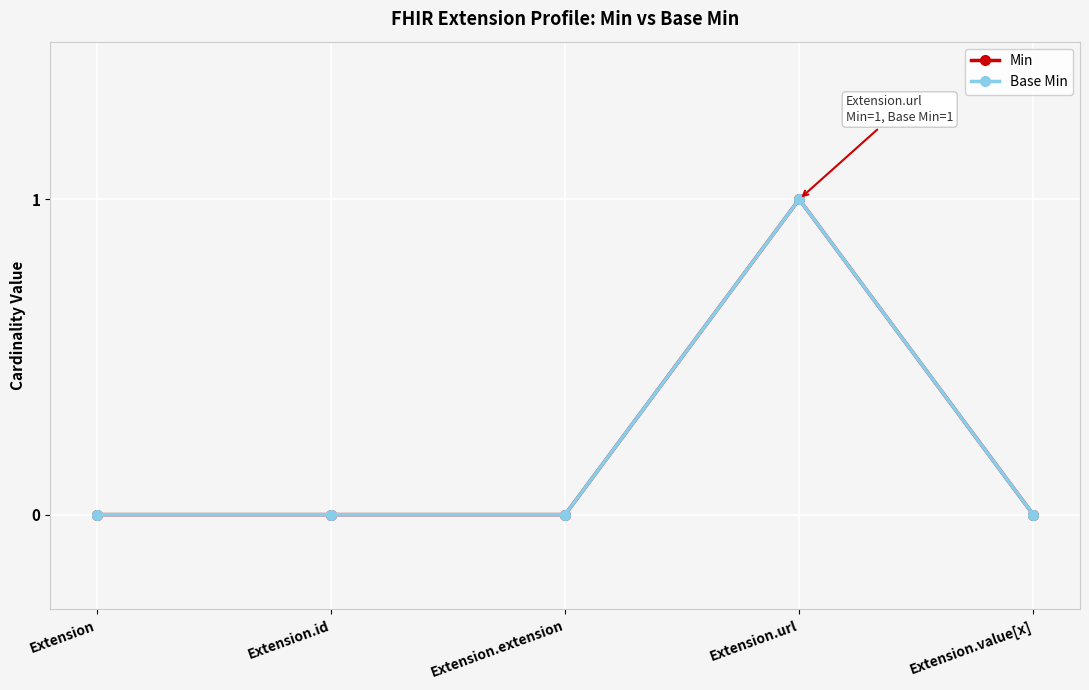

Is this an area chart (filled region under the line)?

No